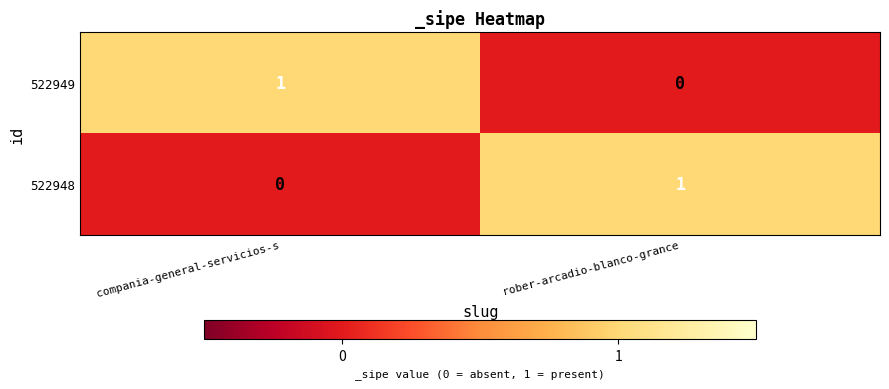

The 522948 series shows 0 at compania-general-servicios-s. True or false?

True